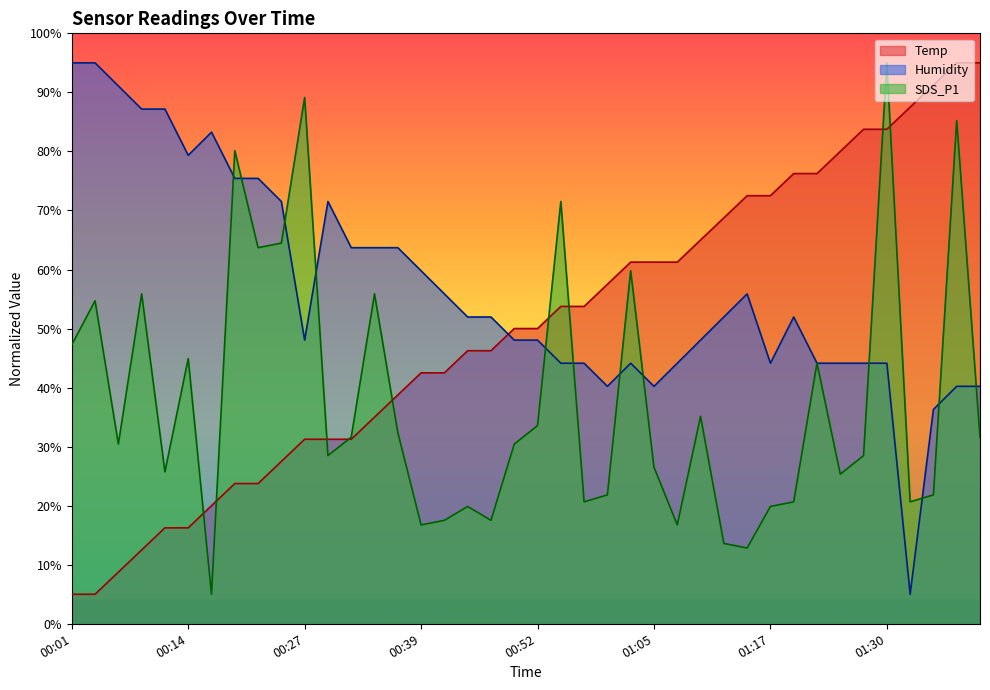

What is the difference between the SDS_P1 values at 00:09 and 01:20?

35.2